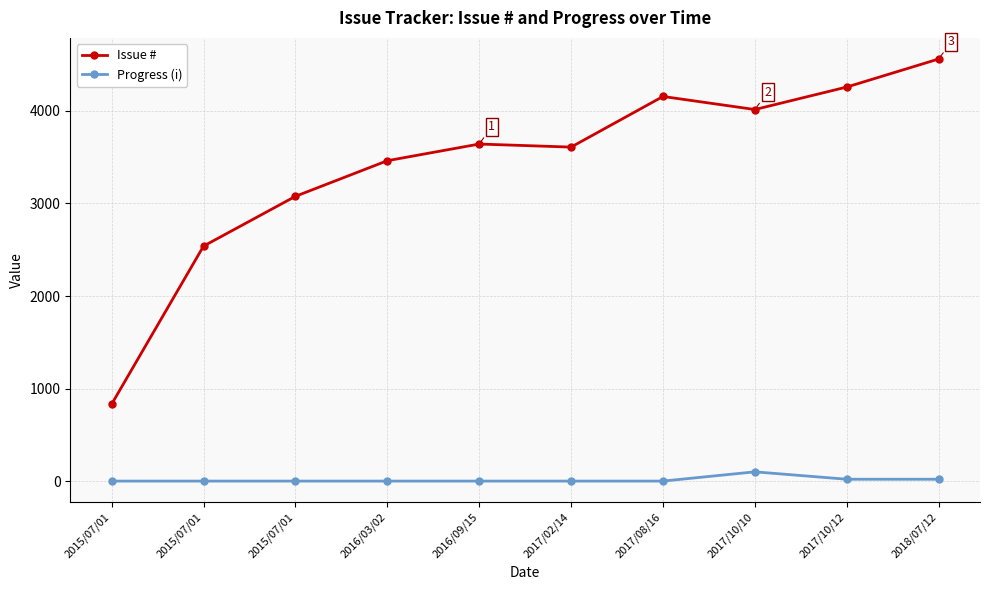

How many data points does each series have?

10